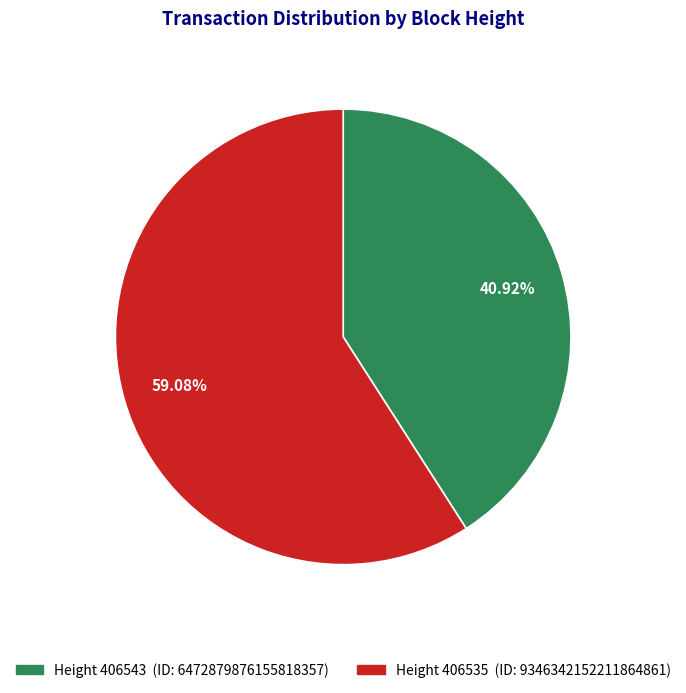

Does any single category account for the majority?

Yes